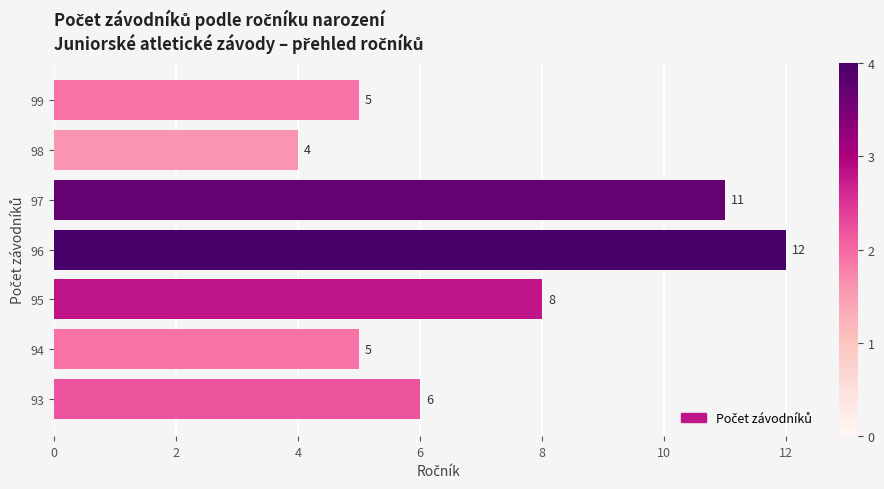

Which category has the lowest value across all series?

98